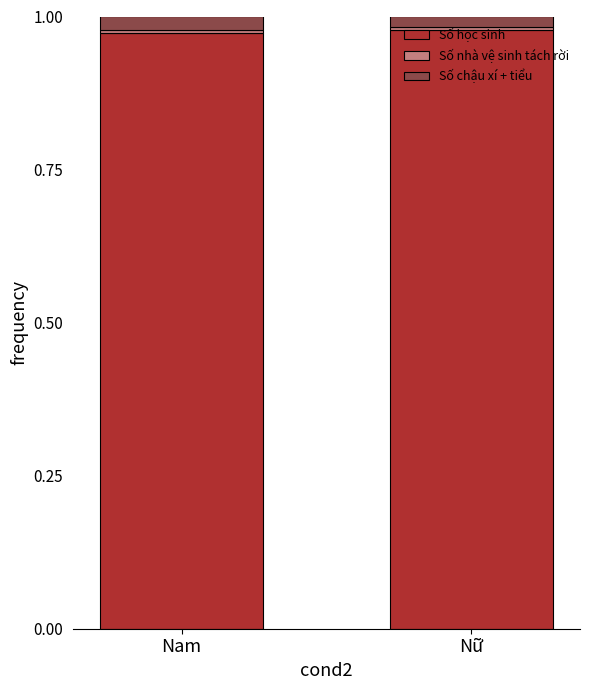

What is the sum of all Số học sinh values?

2.0